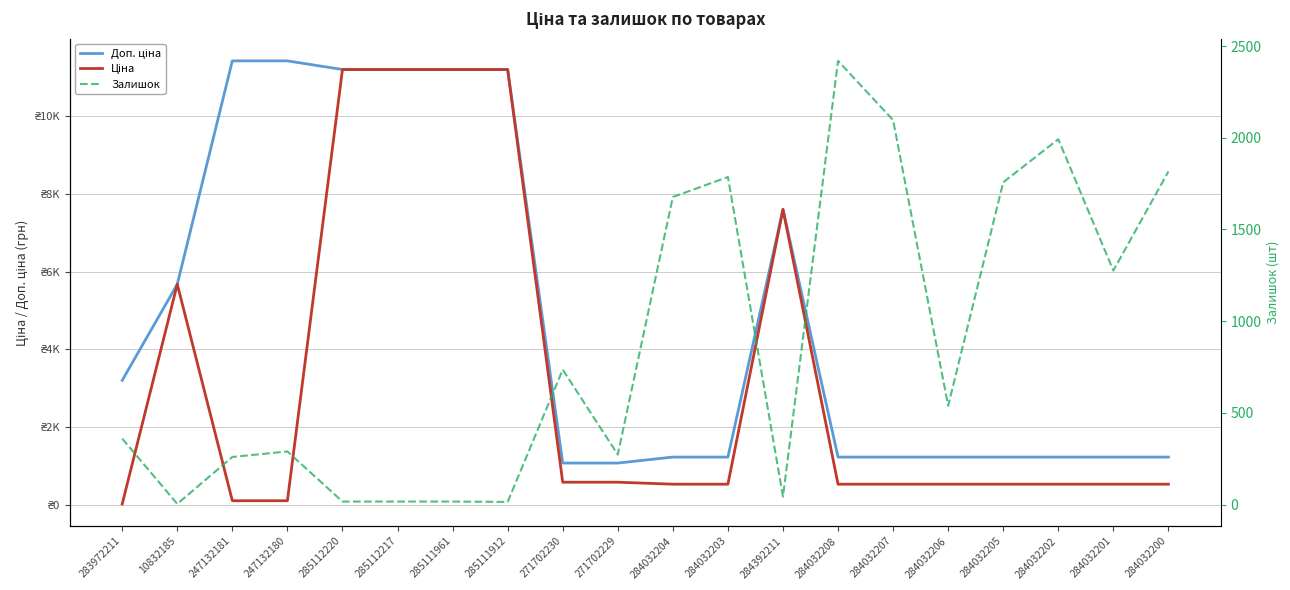

True or false: Ціна and Доп. ціна intersect in this chart.

False